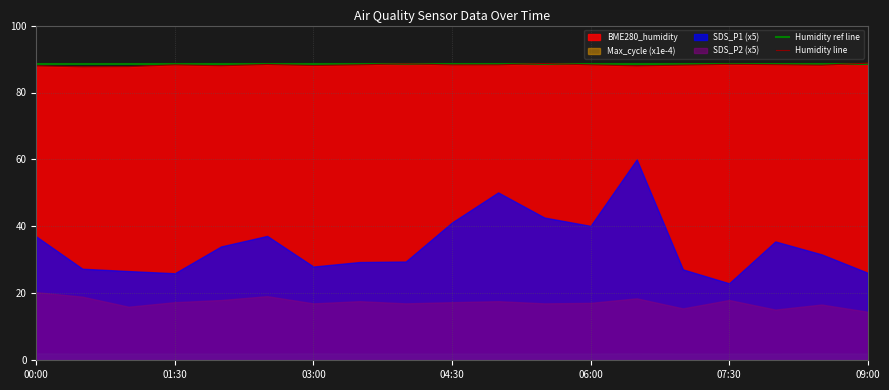

How many lines are shown in the chart?

2